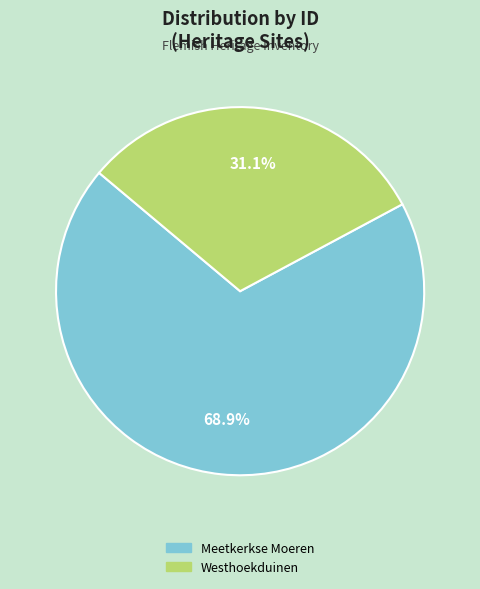

What percentage is NOT represented by Meetkerkse Moeren?

31.1%